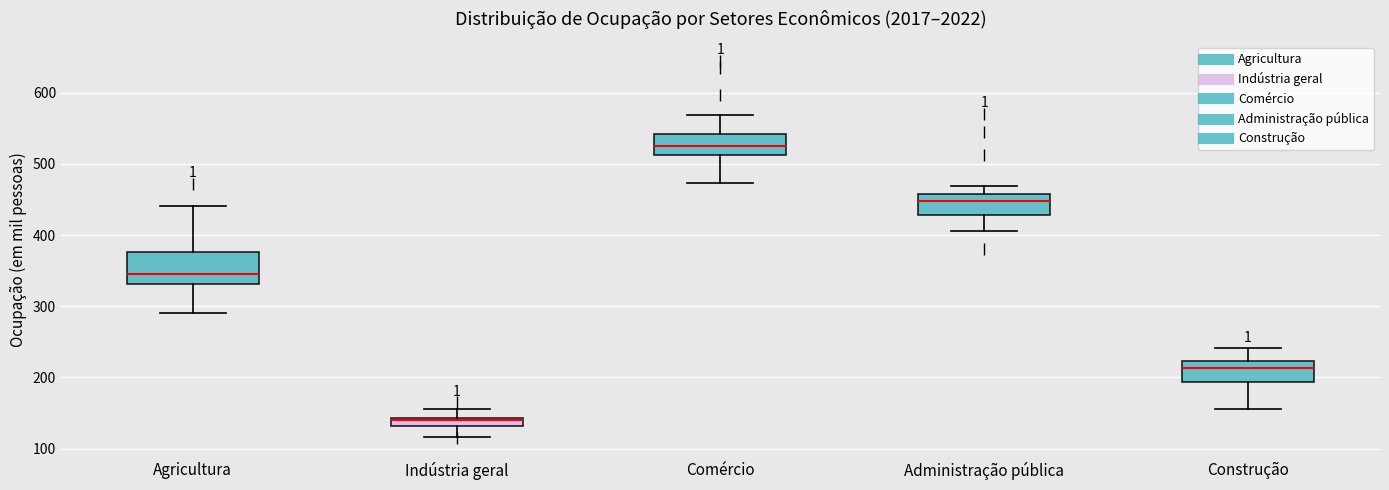

Which box's median line is the highest?

Comércio